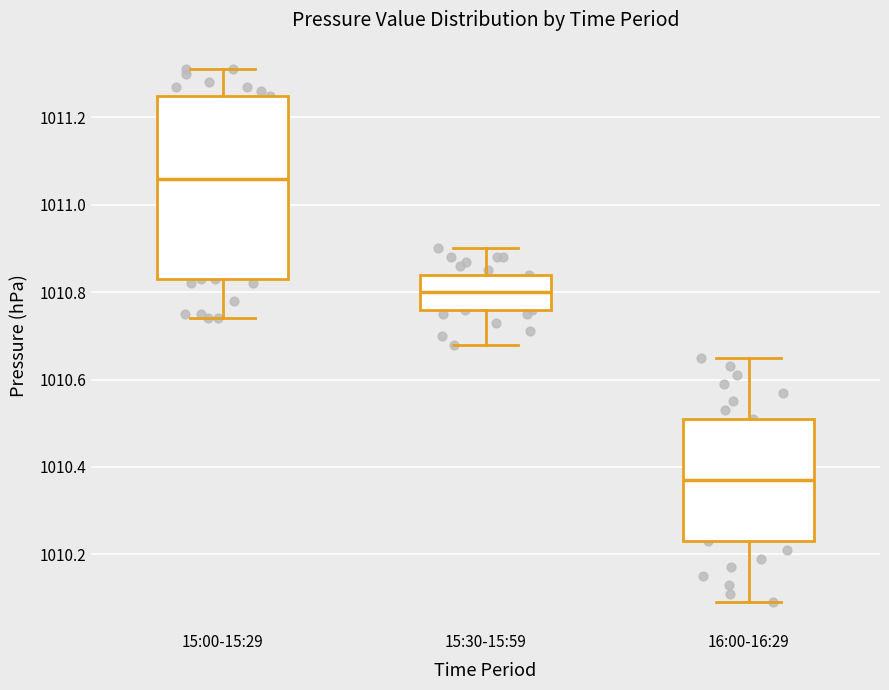

Where is the upper edge of the box for 15:30-15:59 on the y-axis? The values are not printed on the chart, so give them approximately, as read against the axis.

1010.84